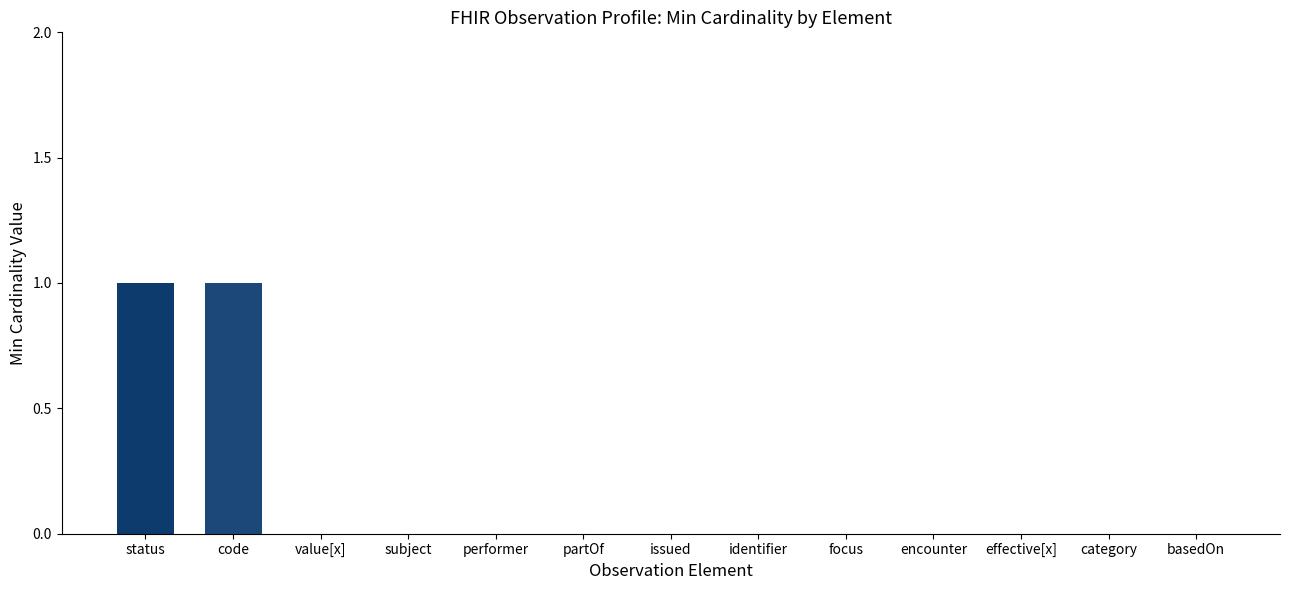

Does the chart contain stacked bars?

No